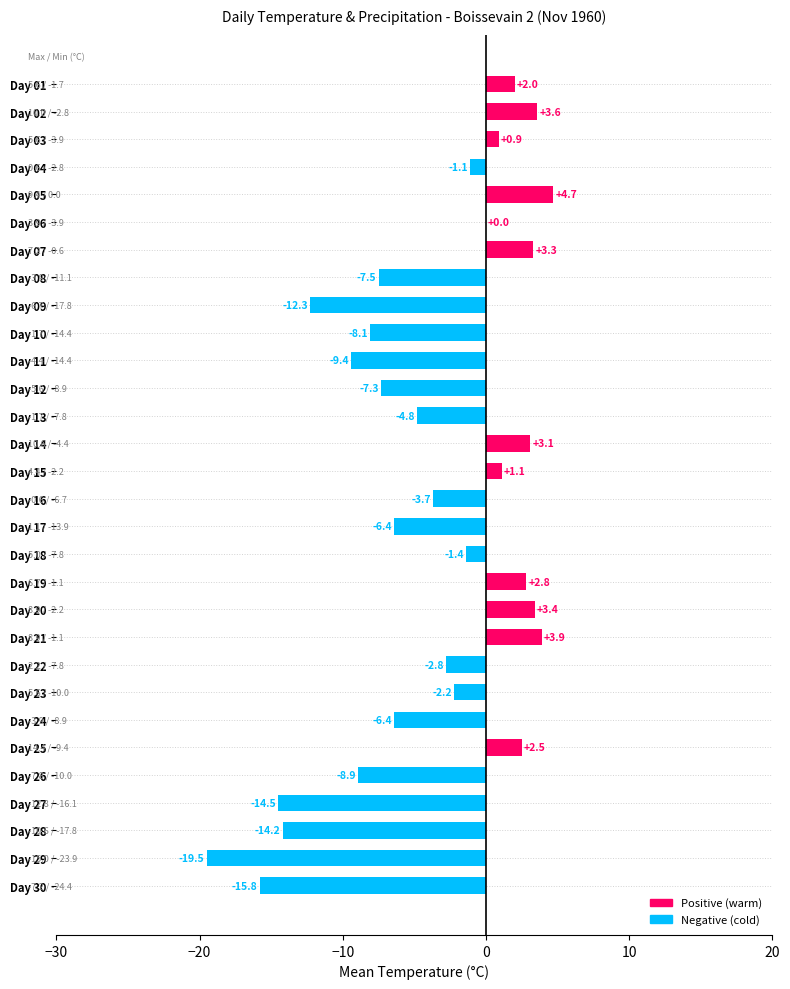

Reading bottom to top, transcribe all the data shown in this chart.

Day 30=-15.8	Day 29=-19.5	Day 28=-14.2	Day 27=-14.5	Day 26=-8.9	Day 25=2.5	Day 24=-6.4	Day 23=-2.2	Day 22=-2.8	Day 21=3.9	Day 20=3.4	Day 19=2.8	Day 18=-1.4	Day 17=-6.4	Day 16=-3.7	Day 15=1.1	Day 14=3.1	Day 13=-4.8	Day 12=-7.3	Day 11=-9.4	Day 10=-8.1	Day 09=-12.3	Day 08=-7.5	Day 07=3.3	Day 06=0.0	Day 05=4.7	Day 04=-1.1	Day 03=0.9	Day 02=3.6	Day 01=2.0